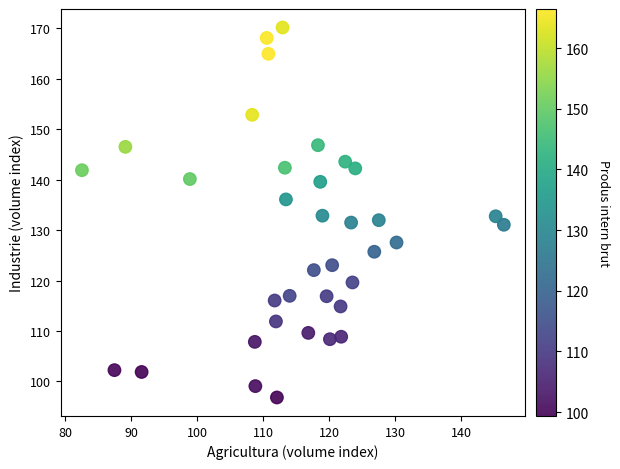

What is the range of X values (max minus min)?

63.9